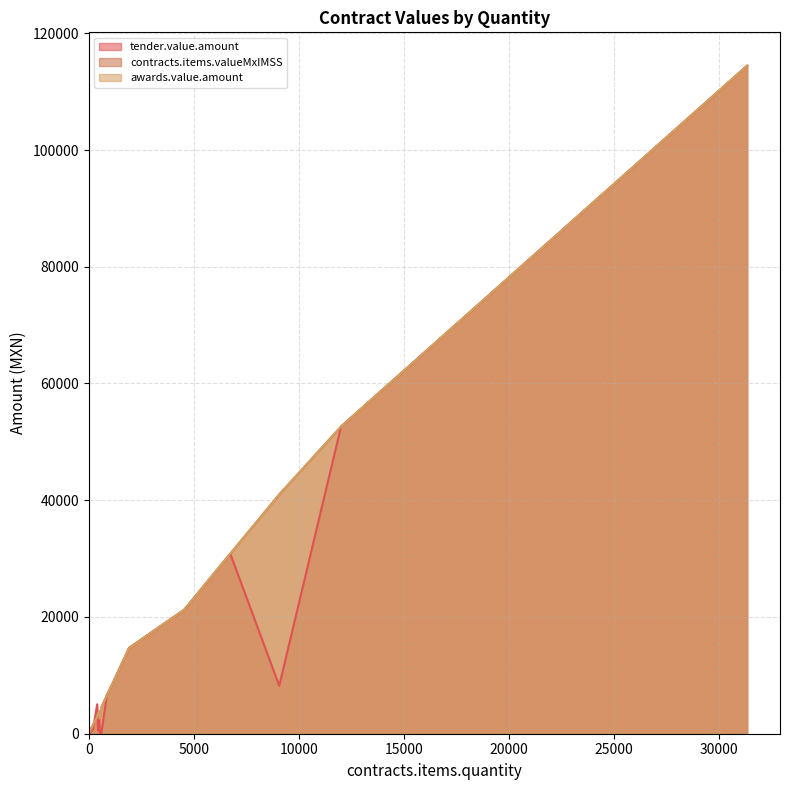

Where does the contracts.items.valueMxIMSS series first go above 6586?

1920